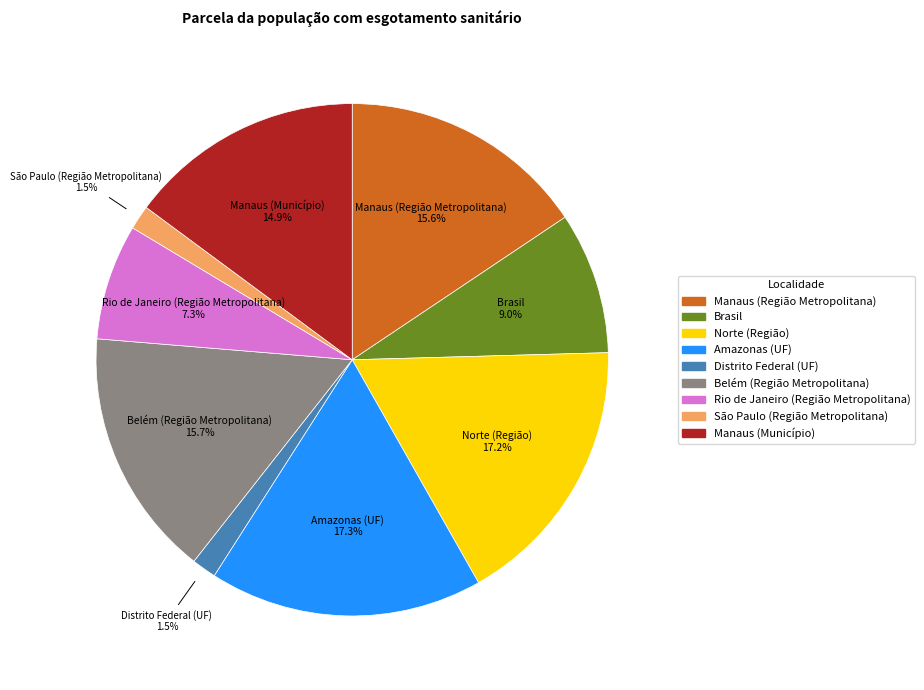

To the nearest percent, what is the difference between the Manaus (Município) and Distrito Federal (UF) slice percentages?

13%